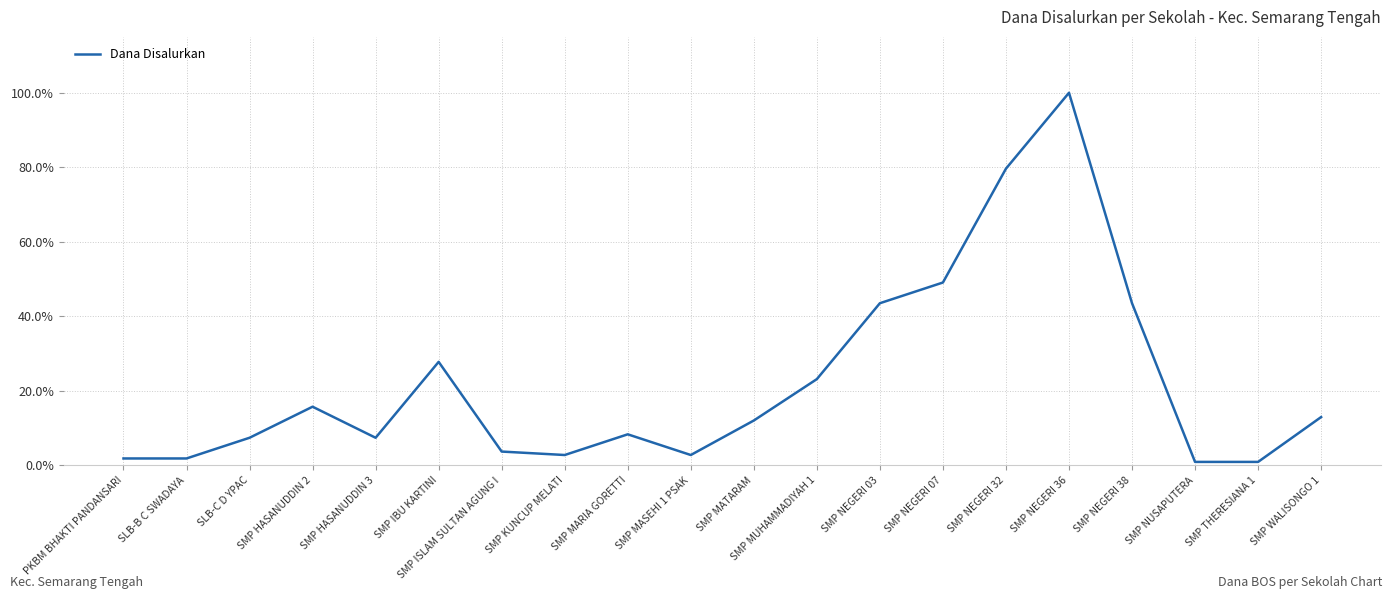

At which category does the chart reach its peak across all series?

SMP NEGERI 36